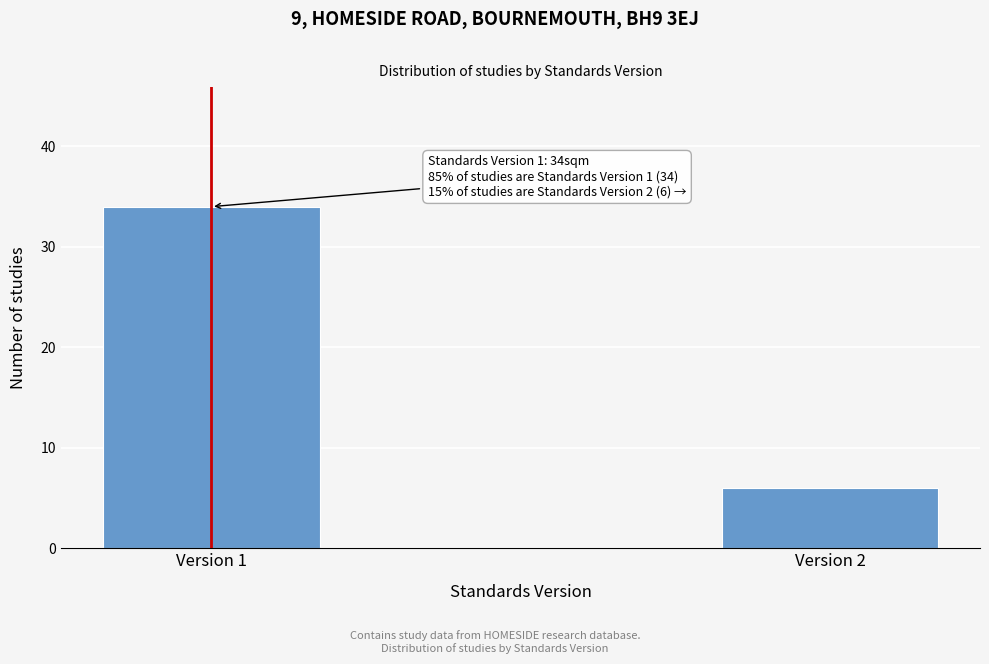

Reading right to left, transcribe all the data shown in this chart.

6	34